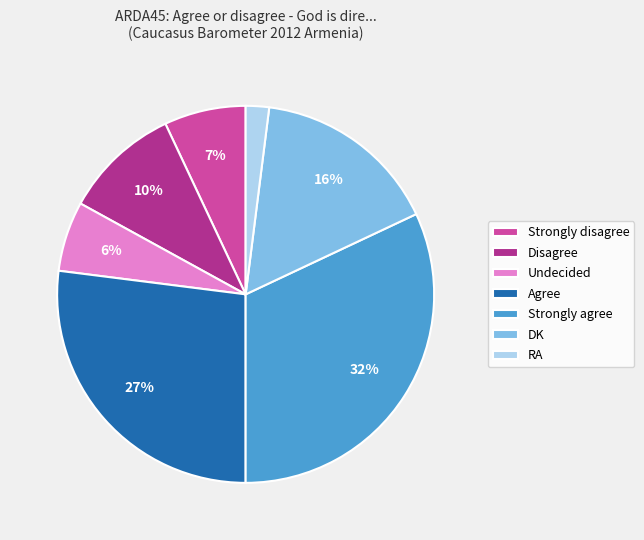

What percentage is the RA slice, to the nearest percent?

2%